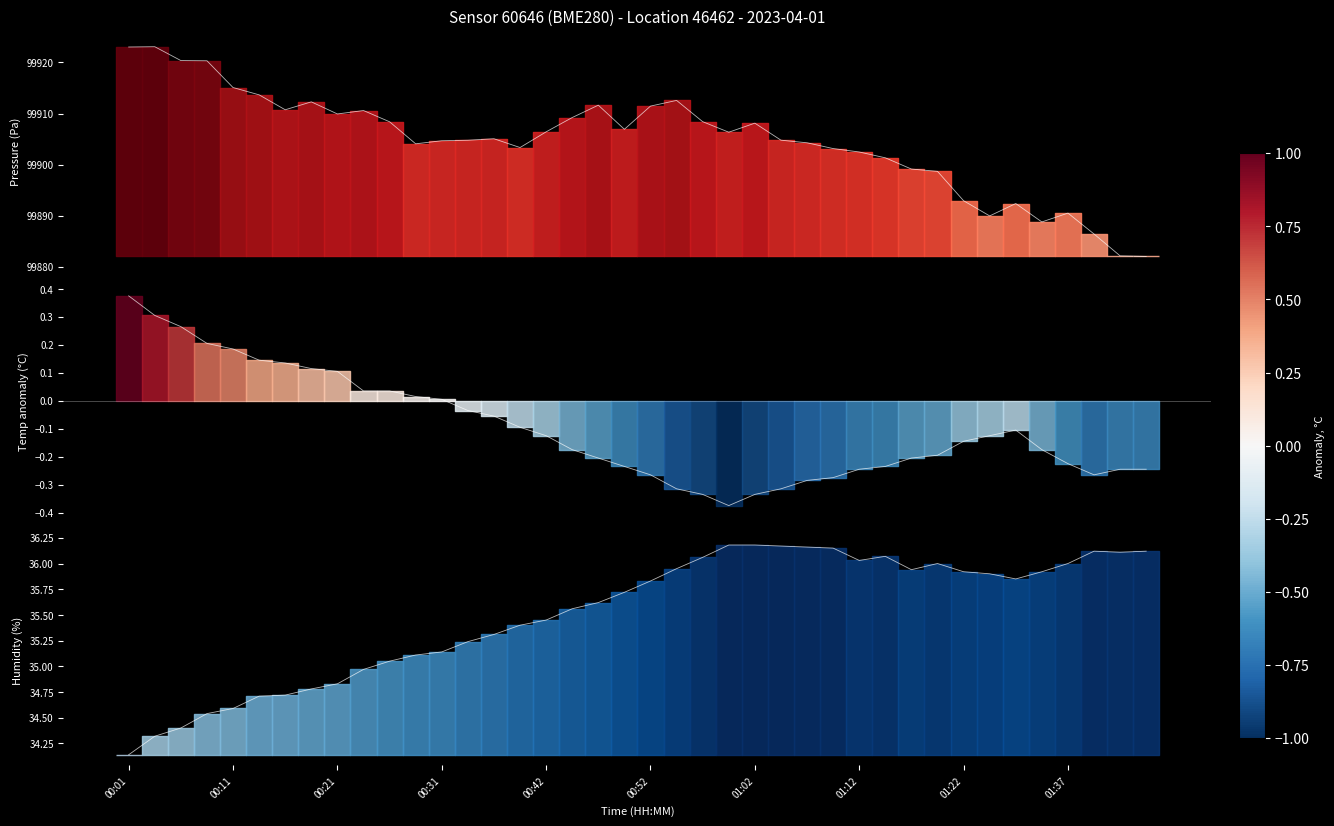

What is the average value of the temperature series?

-0.1